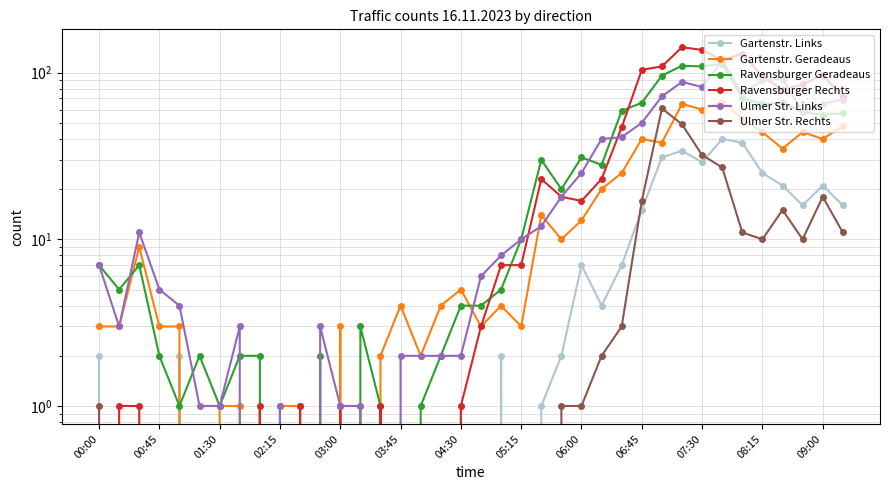

True or false: Ulmer Str. Links and Ravensburger Geradeaus intersect in this chart.

True